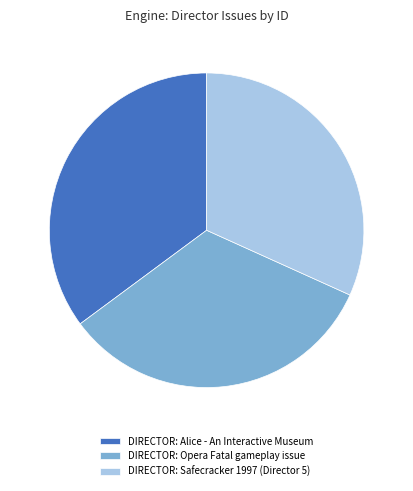

Approximately how many times larger is the value at DIRECTOR: Safecracker 1997 (Director 5) compared to DIRECTOR: Opera Fatal gameplay issue?

1.0